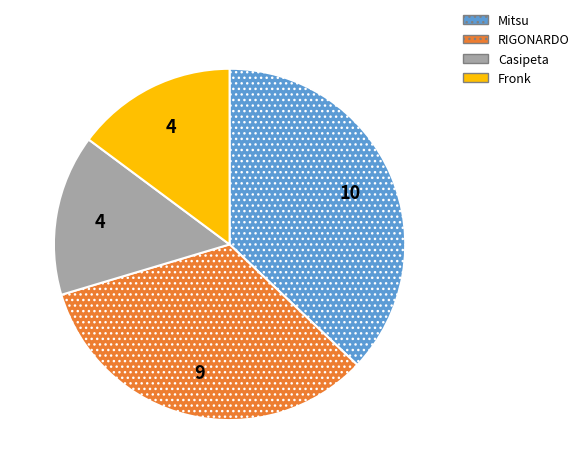

Does any single category account for the majority?

No